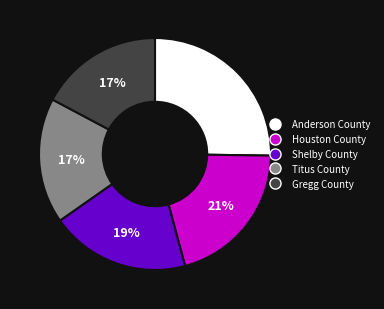

To the nearest percent, what percentage of the pie is Anderson County?

25%